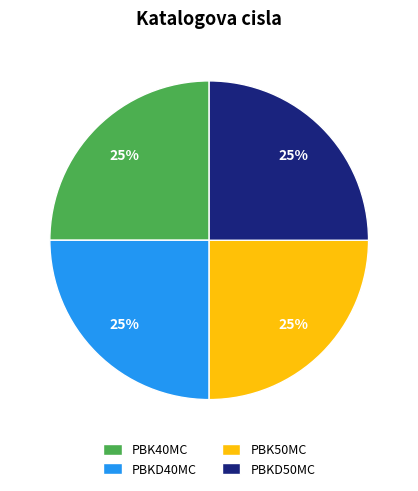

How many slices are in this pie chart?

4